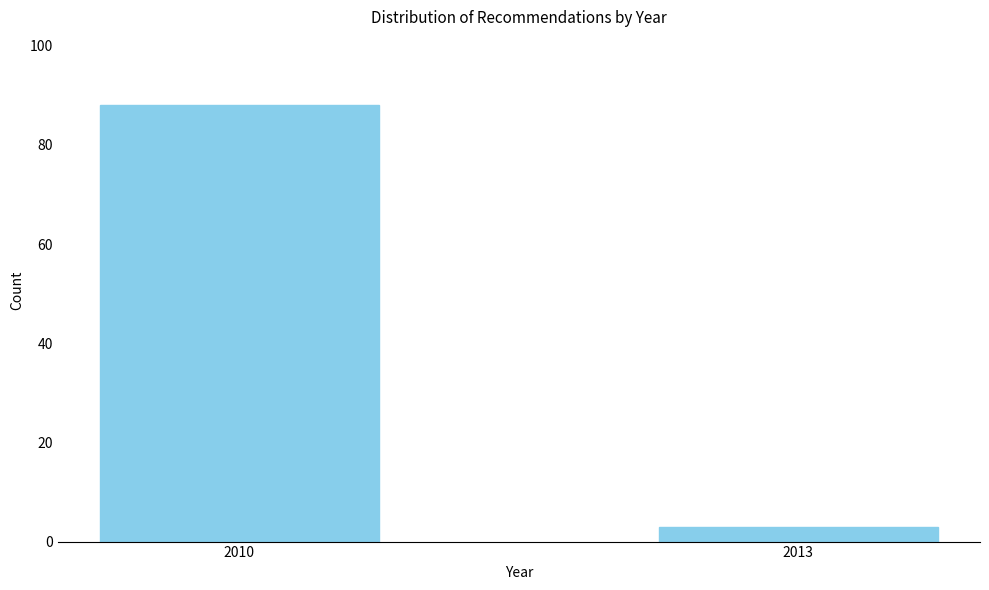

Reading right to left, list all the values displayed in this chart.

3	88